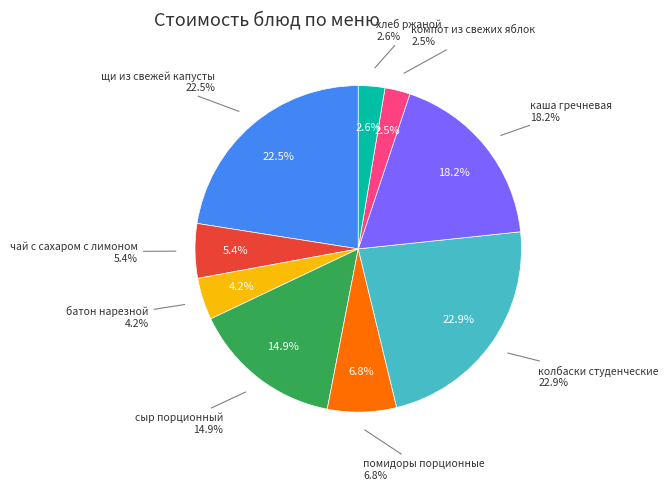

How much of the chart is everything except щи из свежей капусты?

77.5%